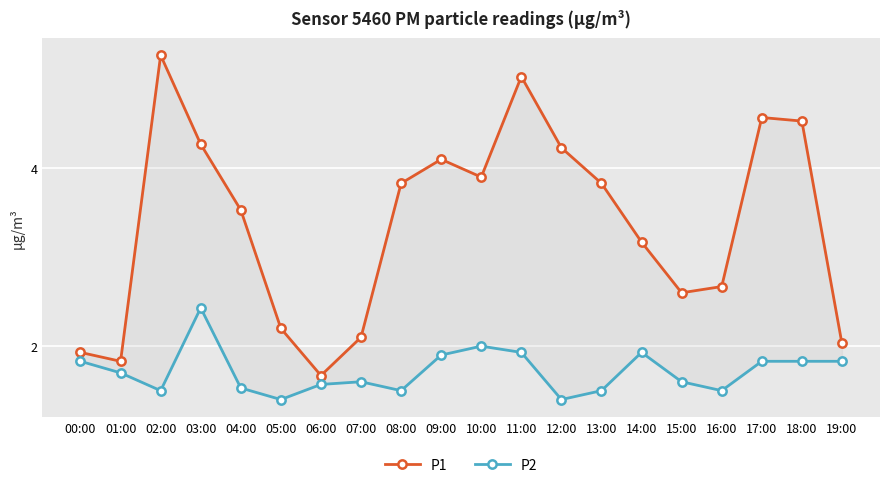

List the labels in order of P1 value, largest first.

02:00, 11:00, 17:00, 18:00, 03:00, 12:00, 09:00, 10:00, 08:00, 13:00, 04:00, 14:00, 16:00, 15:00, 05:00, 07:00, 19:00, 00:00, 01:00, 06:00